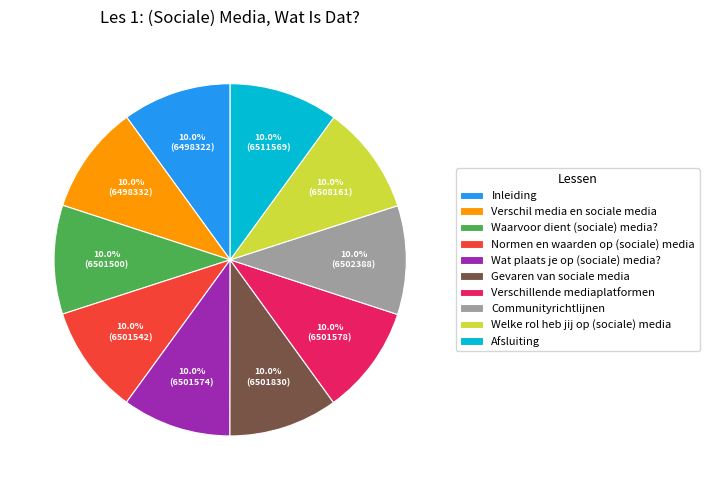

True or false: Waarvoor dient (sociale) media? accounts for 10% of the total.

True